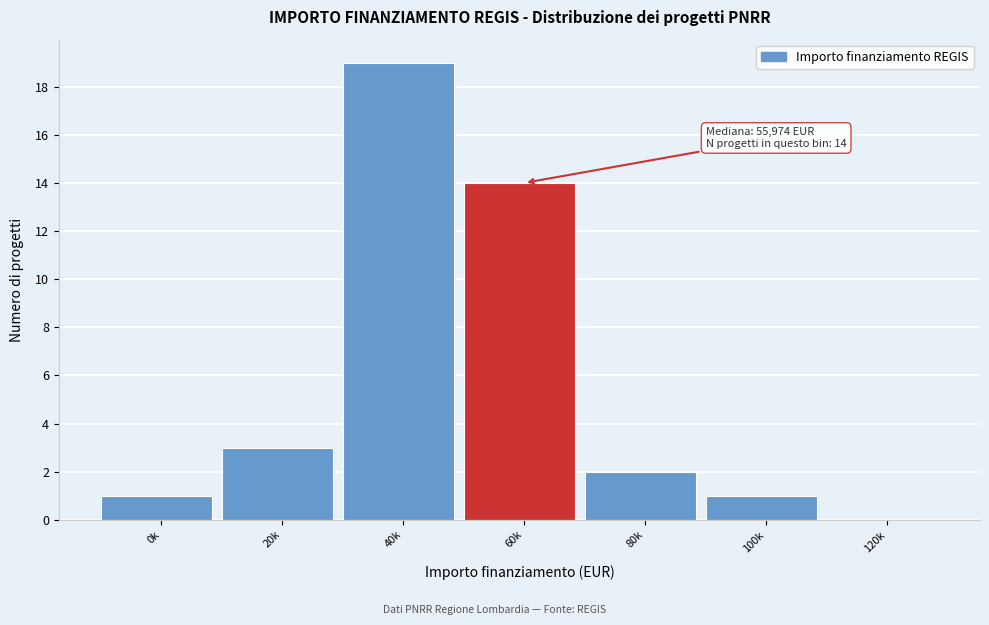

Reading right to left, what are all the values shown in this chart?

120k=0	100k=1	80k=2	60k=14	40k=19	20k=3	0k=1